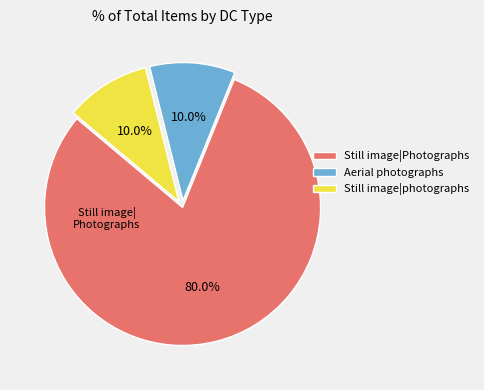

What is the total percentage of Still image|photographs and Still image|Photographs?

90.0%